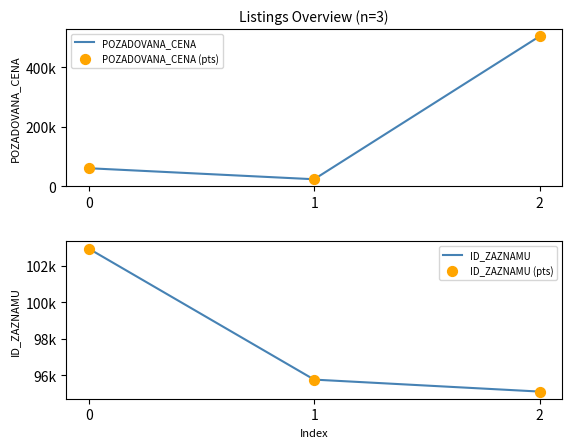

At how many categories does at least one series exceed 380407?

1